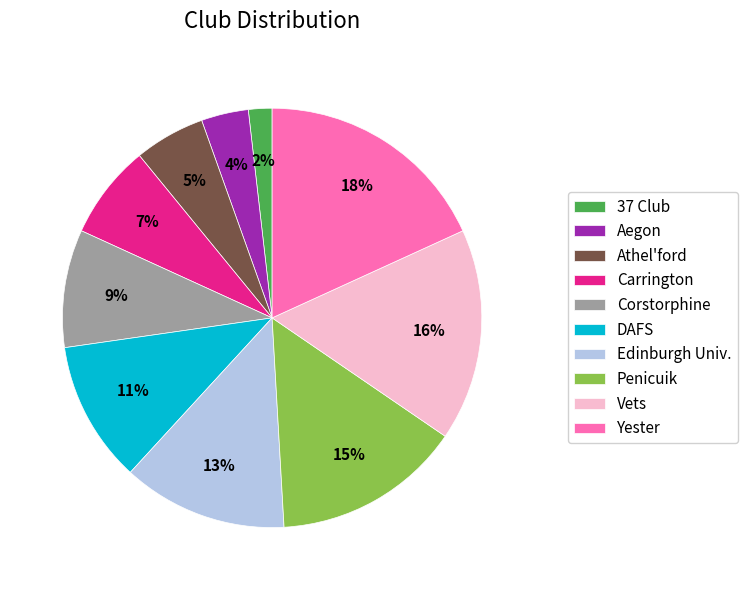

Do 37 Club and DAFS together represent more than half of the pie?

No